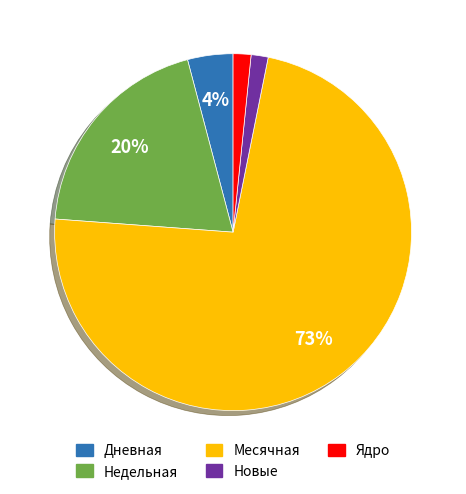

True or false: Ядро accounts for 2% of the total.

True